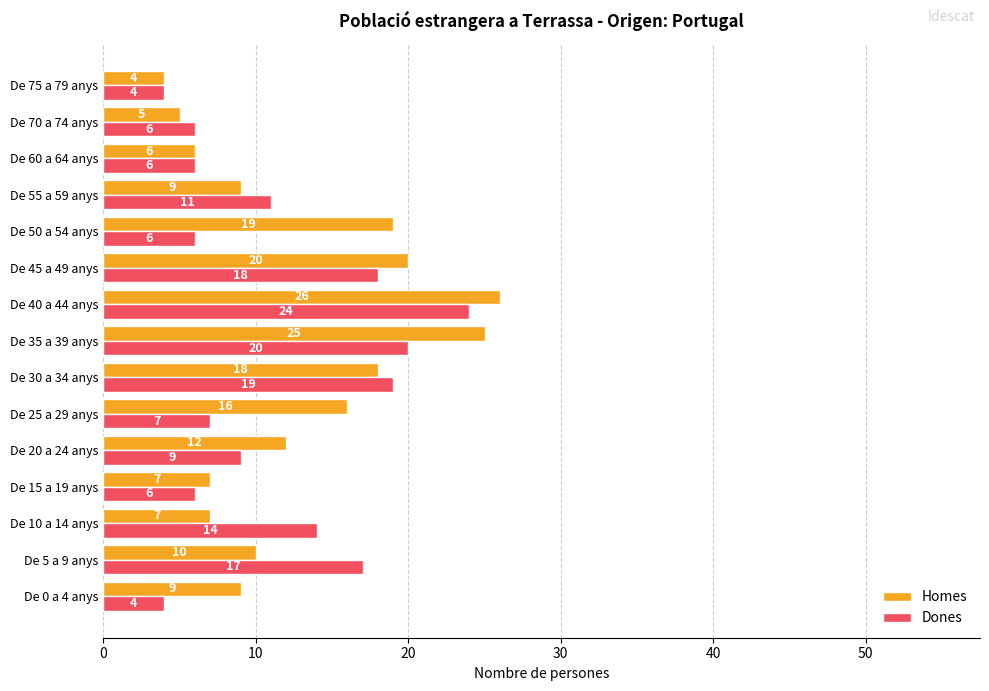

What is the total value across all series at De 30 a 34 anys?

37